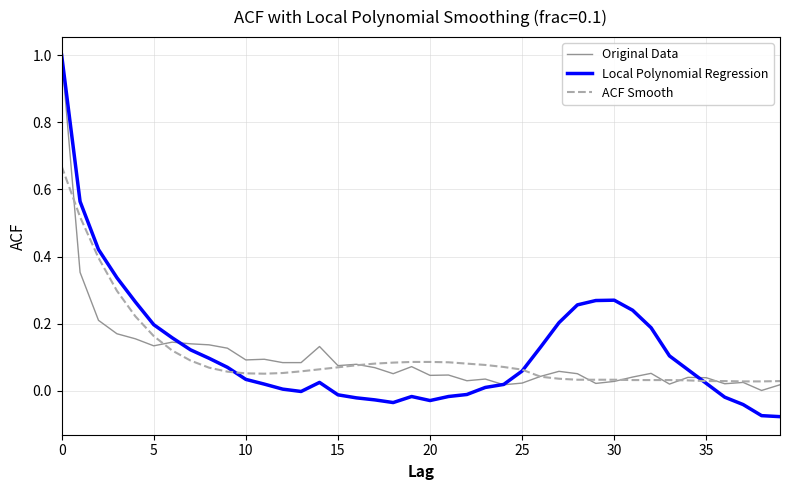

What is the maximum value shown in the chart?

1.0